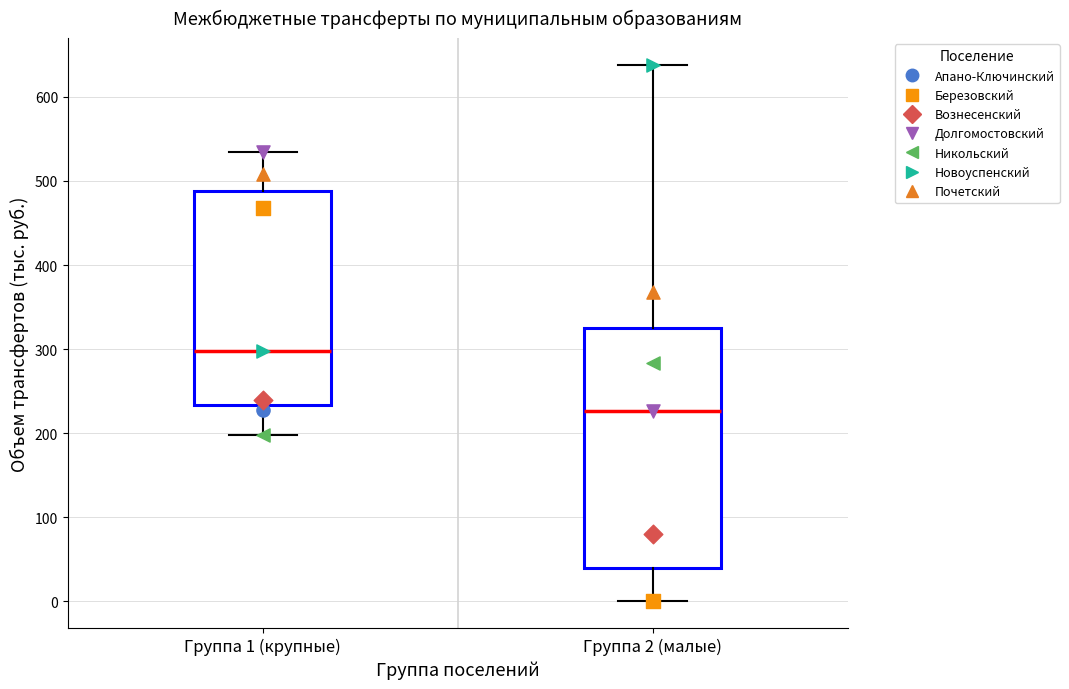

Where does the lower whisker of the box for Группа 1 (крупные) end on the y-axis? The values are not printed on the chart, so give them approximately, as read against the axis.

200